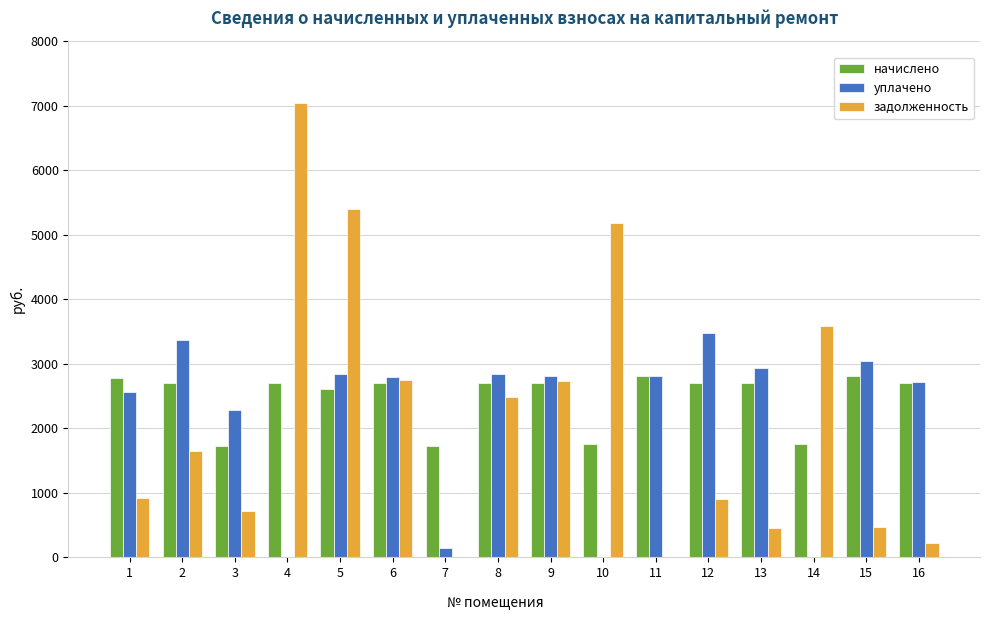

The value of задолженность at 7 is 0.0. True or false?

True